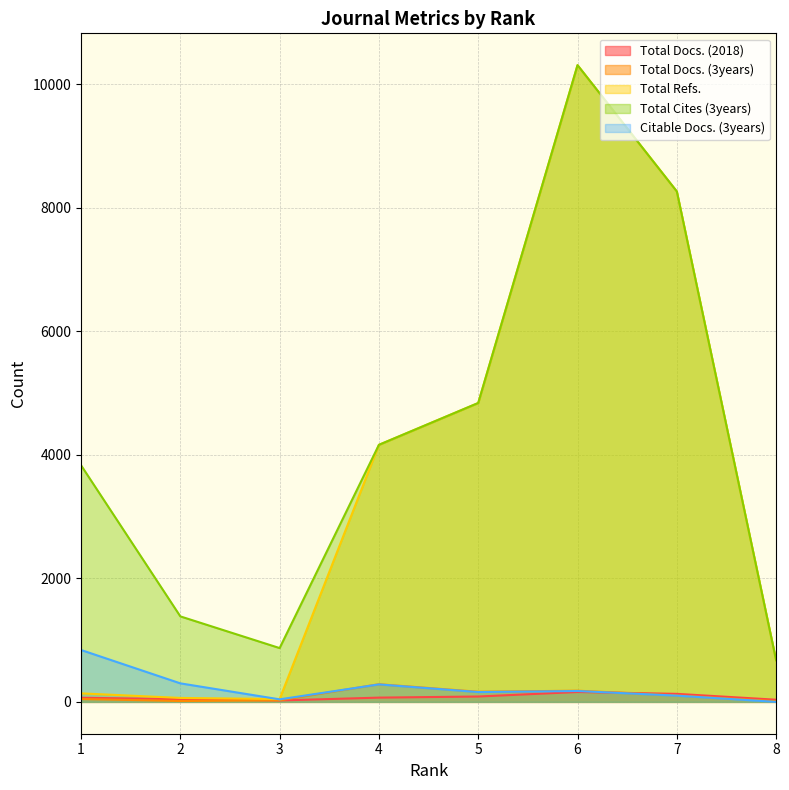

What is the sum of all Total Cites (3years) values?

34326